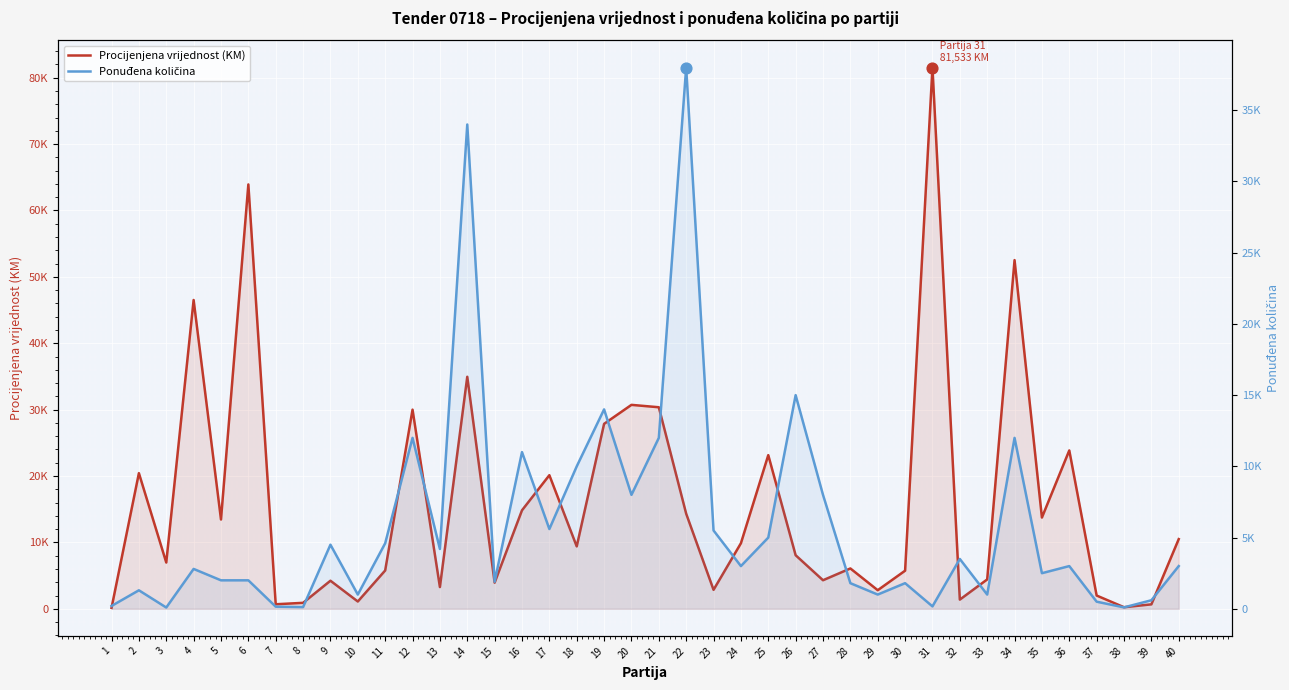

Which series has the largest Y range (max minus min)?

Procijenjena vrijednost (KM)